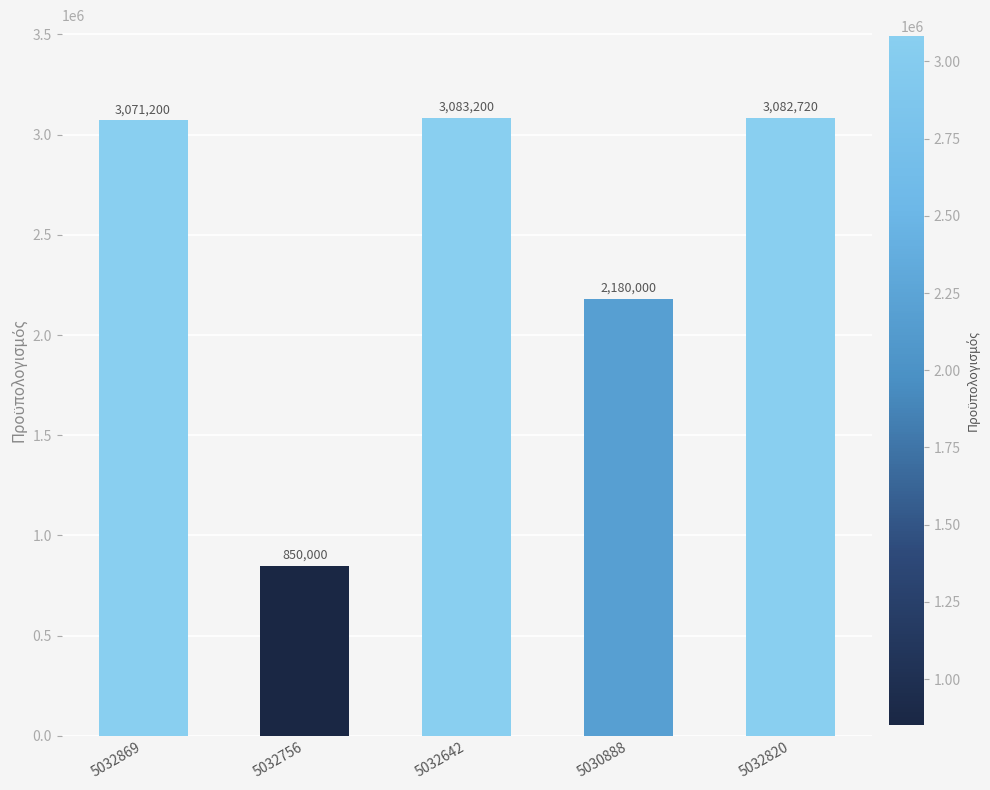

Count the number of data series in this chart.

1